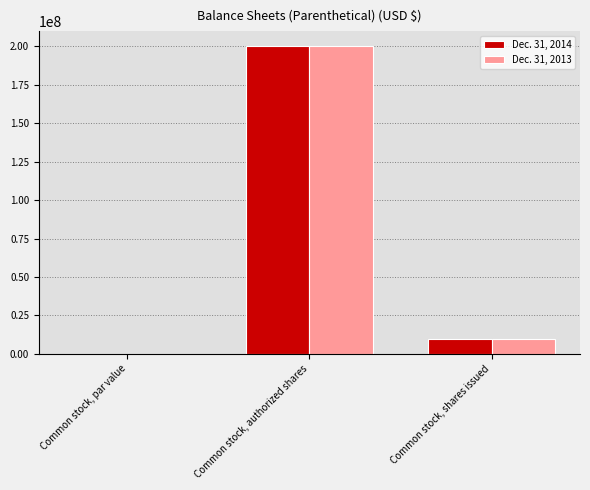

Where does the Dec. 31, 2013 series first go above 9756000?

Common stock, authorized shares